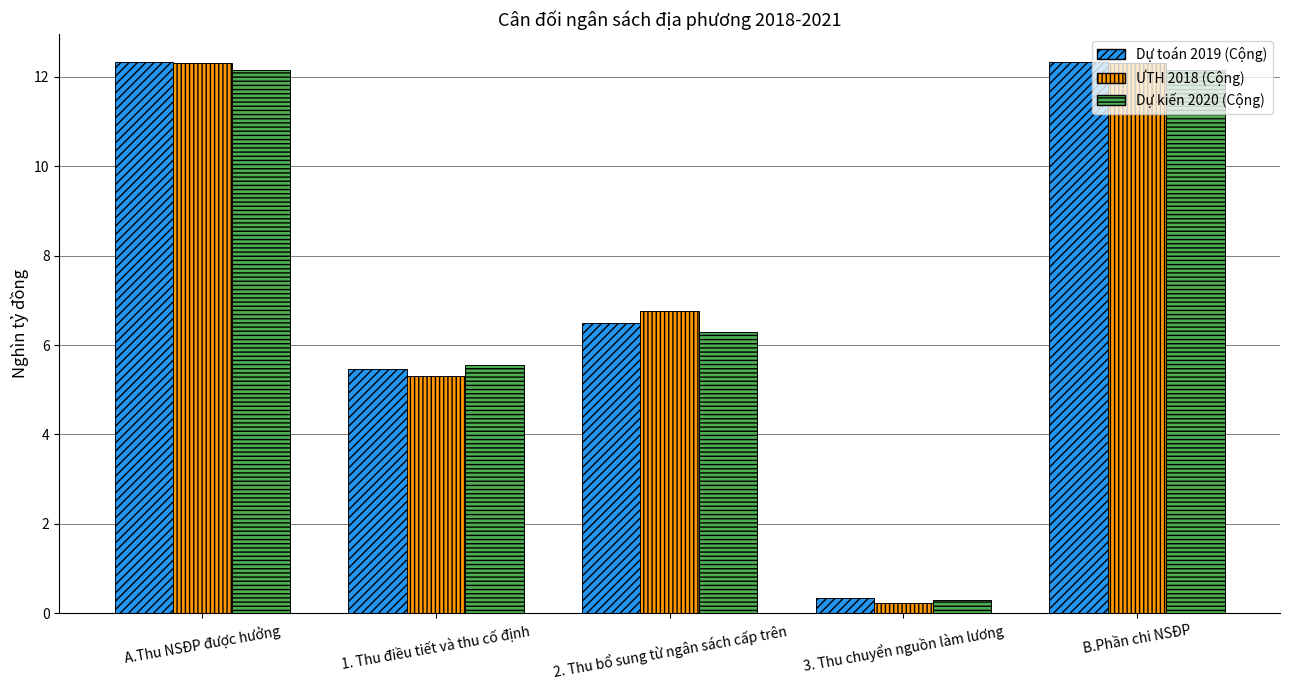

Is it true that ƯTH 2018 (Cộng) equals 12.3 at A.Thu NSĐP được hưởng?

True